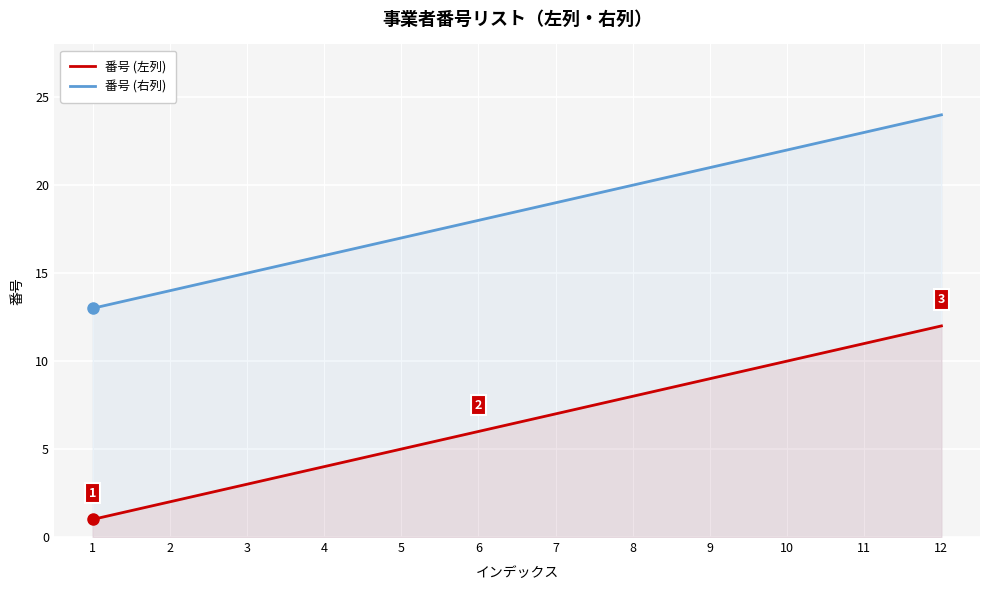

The 番号 (右列) series shows 26 at 8. True or false?

False